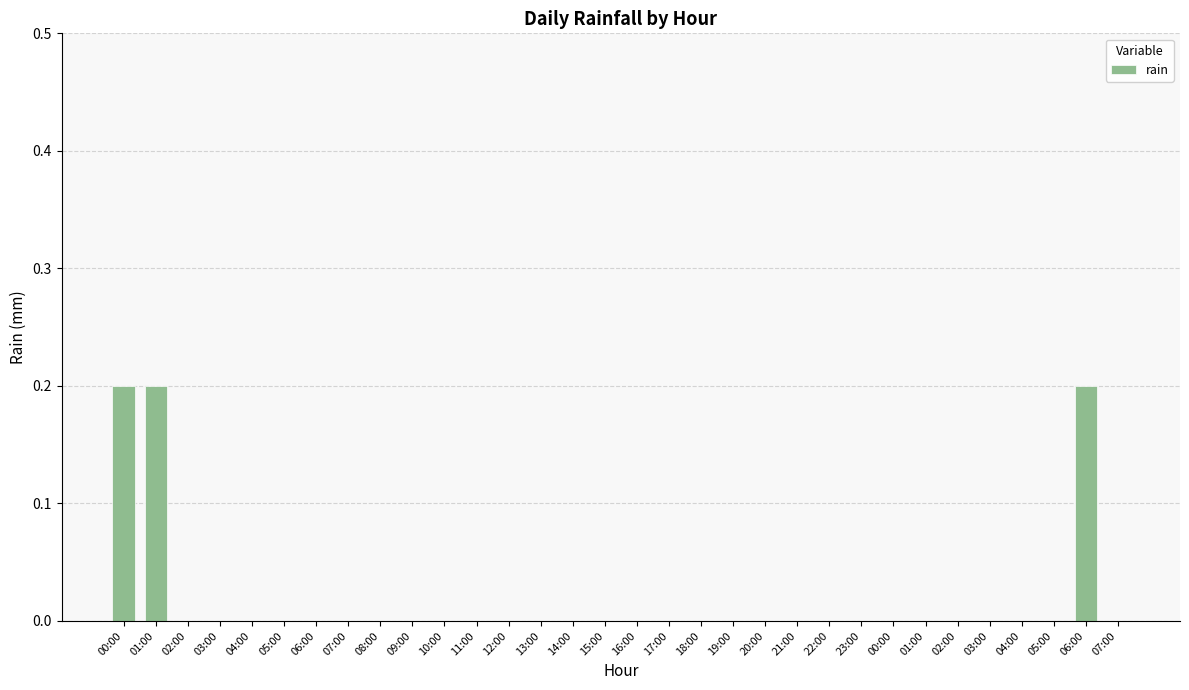

Reading left to right, extract all data points from this chart.

0.2	0.2	0.0	0.0	0.0	0.0	0.0	0.0	0.0	0.0	0.0	0.0	0.0	0.0	0.0	0.0	0.0	0.0	0.0	0.0	0.0	0.0	0.0	0.0	0.0	0.0	0.0	0.0	0.0	0.0	0.2	0.0